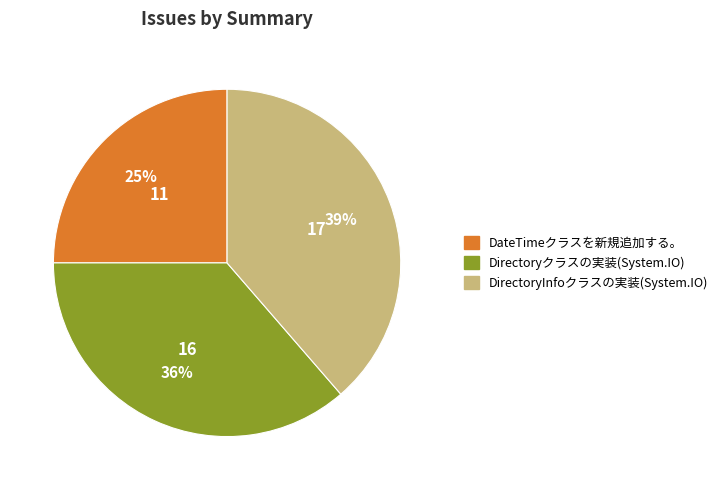

Which category has the biggest portion of the pie?

DirectoryInfoクラスの実装(System.IO)